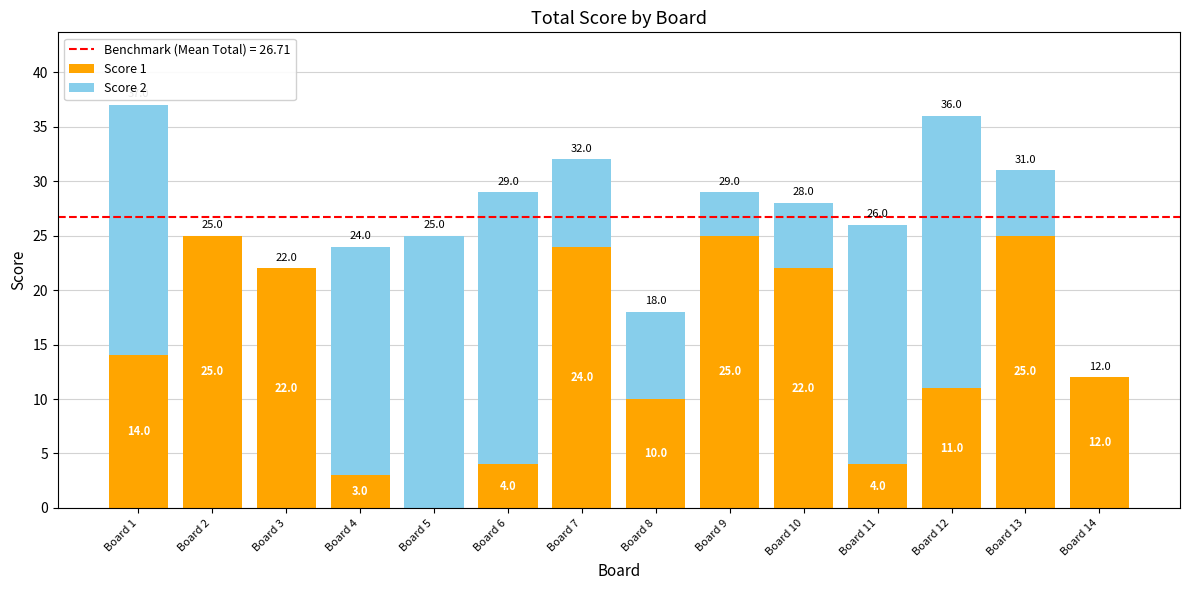

Count the number of data series in this chart.

2